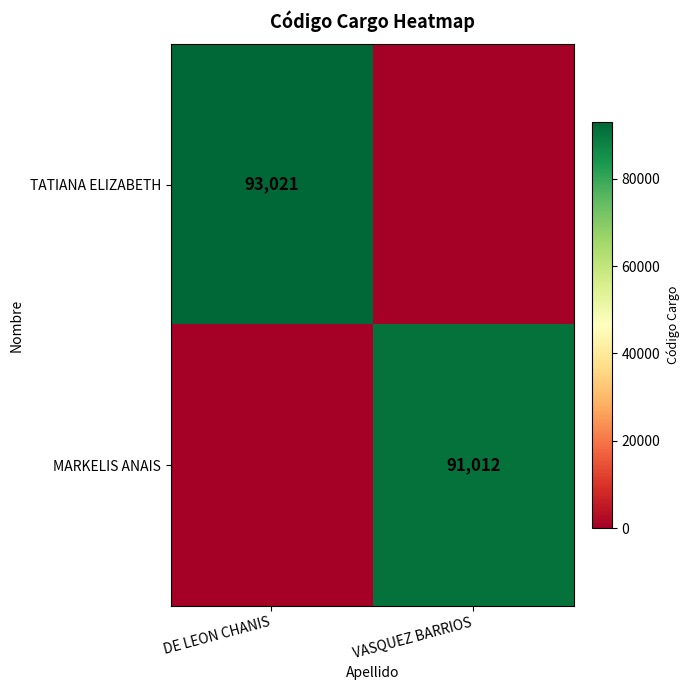

True or false: MARKELIS ANAIS has a value of 42472 at VASQUEZ BARRIOS.

False